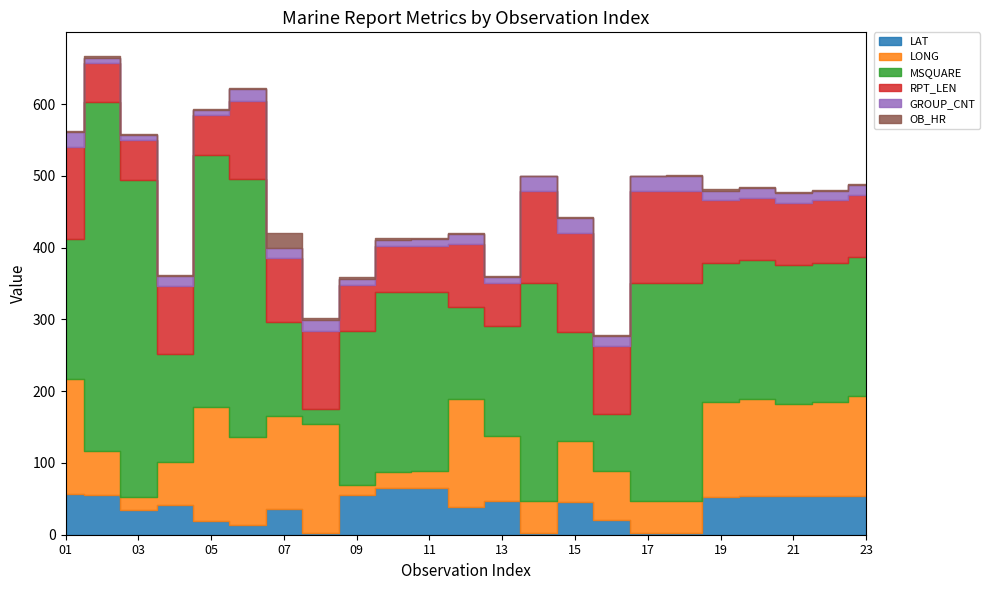

Read the LONG value at 01.

159.4